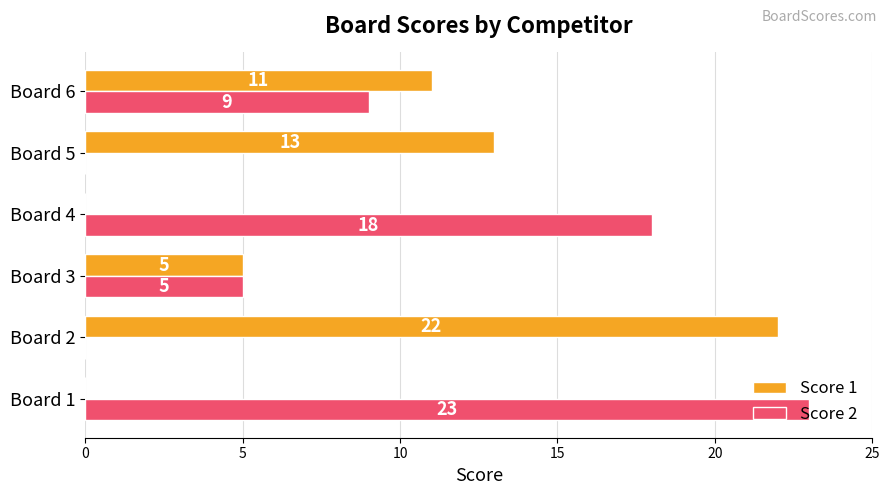

At which category is the sum across all series the highest?

Board 1